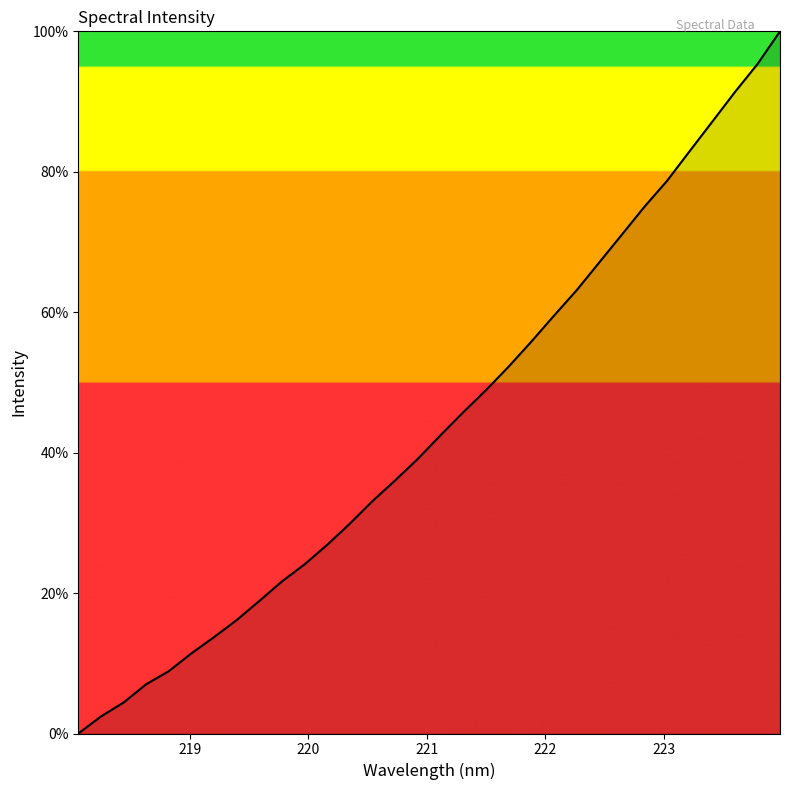

What is the difference between the maximum and minimum values?

100.0